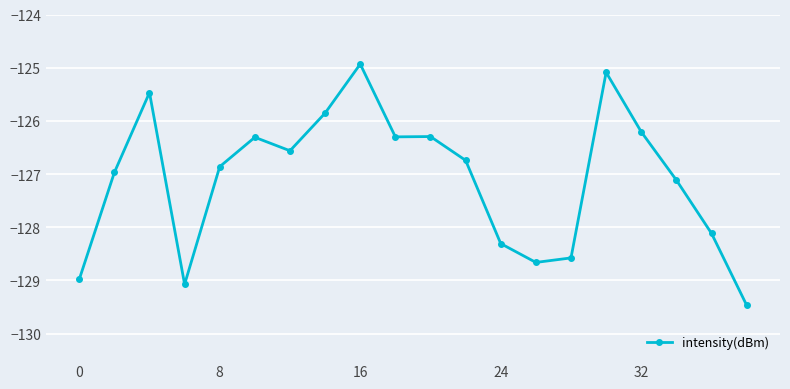

True or false: the data has more than 2 interior local peaks.

True